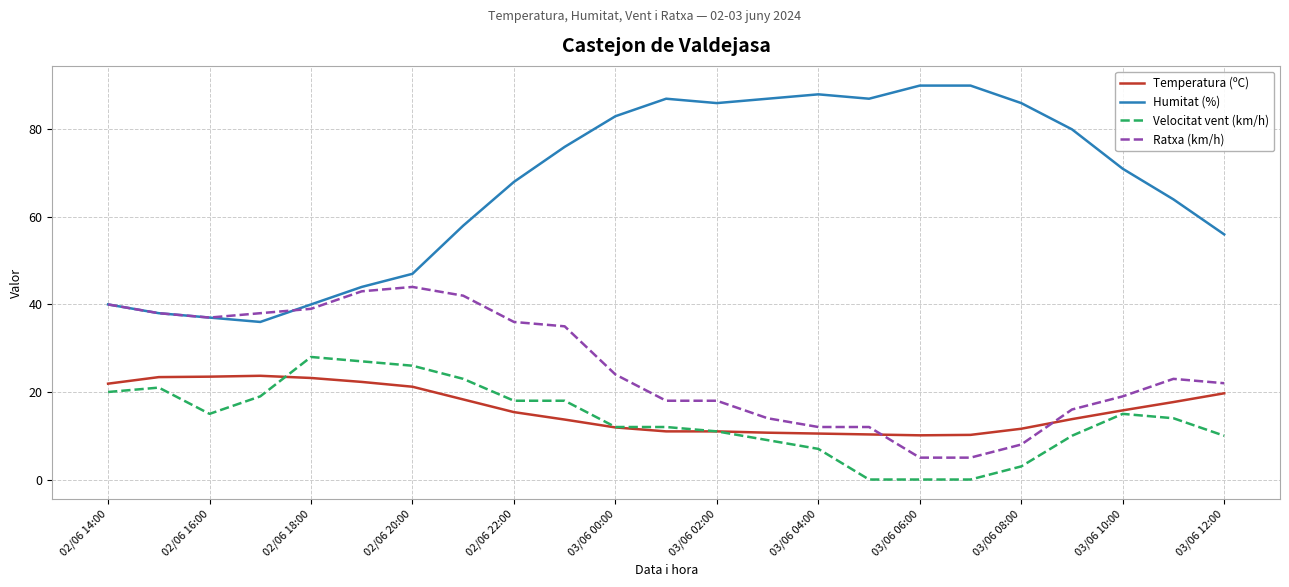

Rank the series by their maximum value, from highest to lowest.

Humitat (%), Ratxa (km/h), Velocitat vent (km/h), Temperatura (ºC)